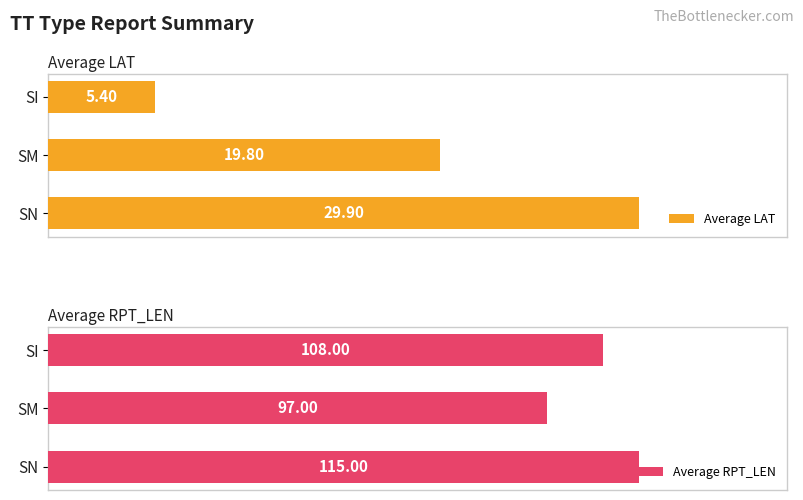

How many bars are there in each group?

2